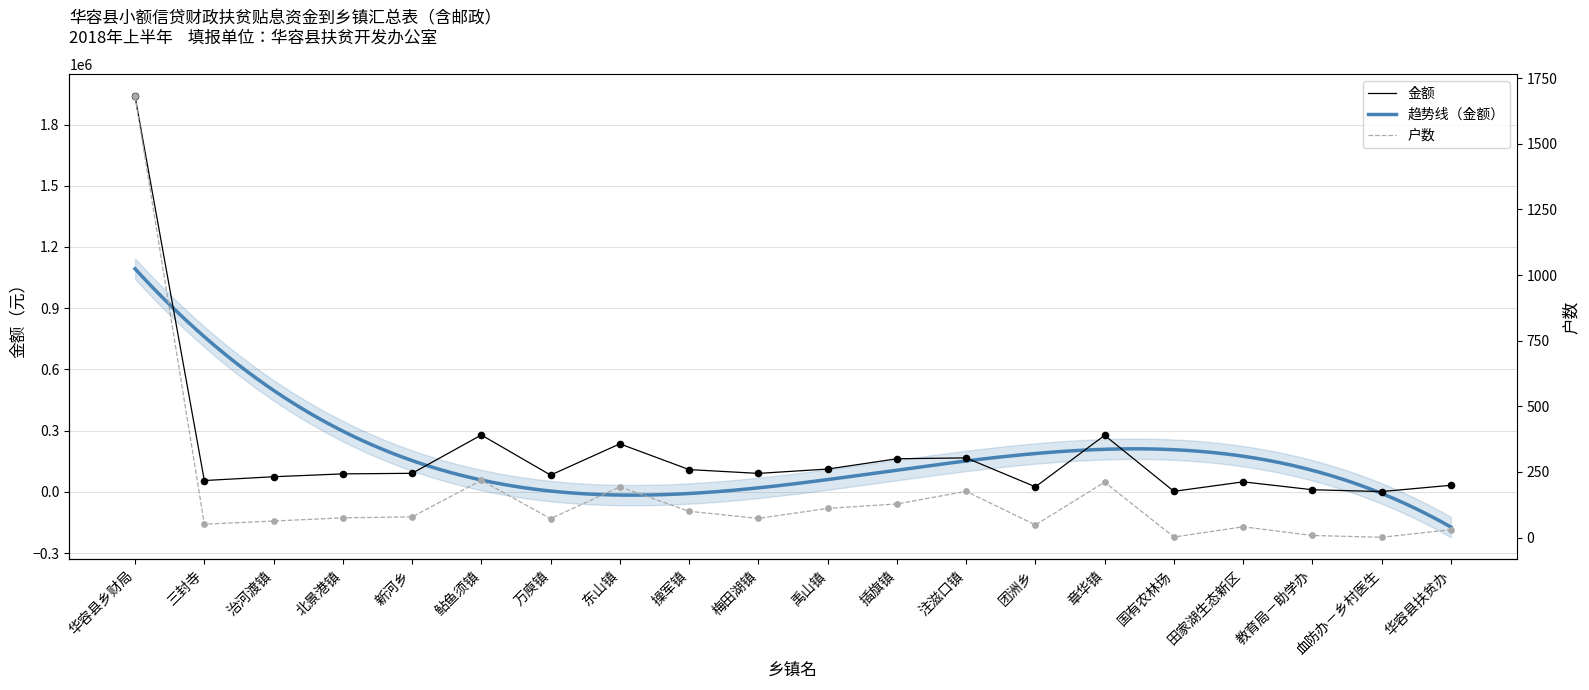

Which series reaches the minimum Y coordinate?

户数